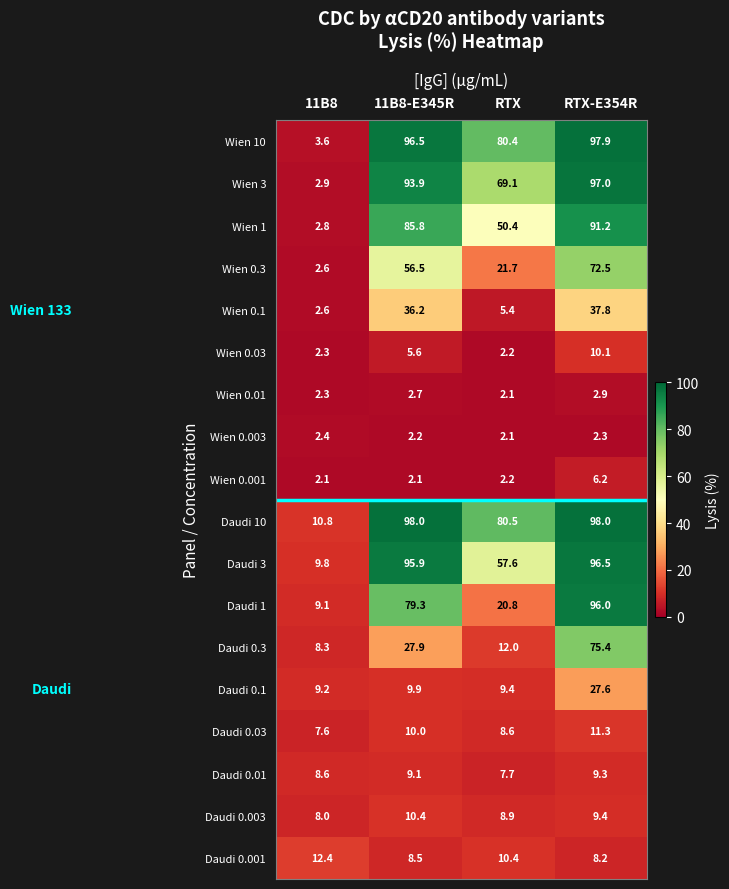

What is the maximum value for Daudi 0.001?

12.4